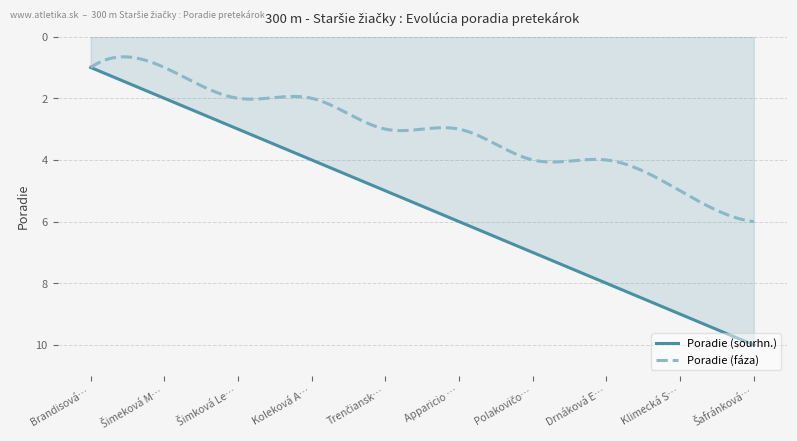

List the series in order of their overall mean, highest first.

Poradie (sourhn.), Poradie (fáza)